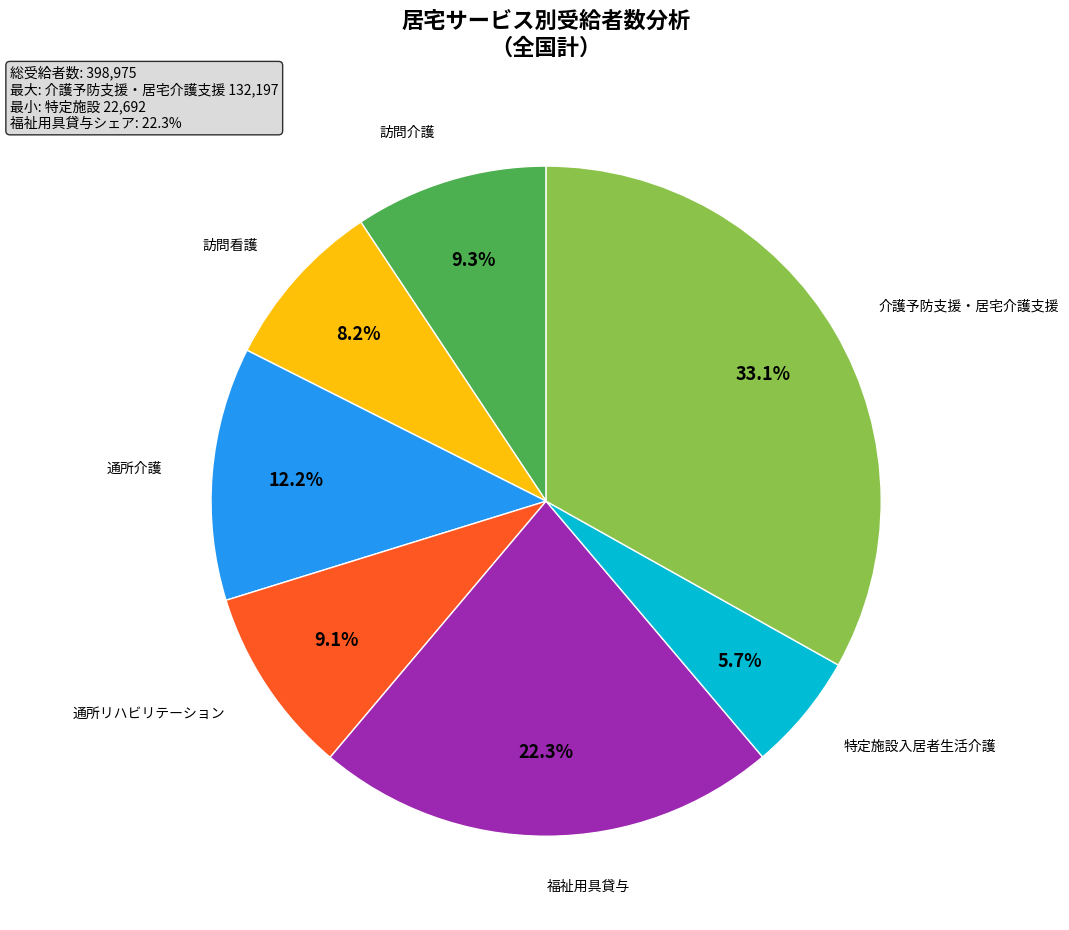

Is there any slice that represents more than half of the pie?

No